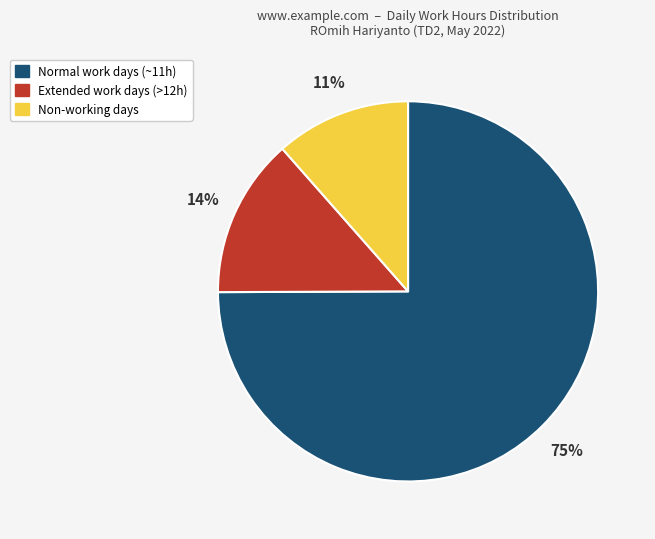

Is the sum of Extended work days (>12h) and Normal work days (~11h) greater than half?

Yes